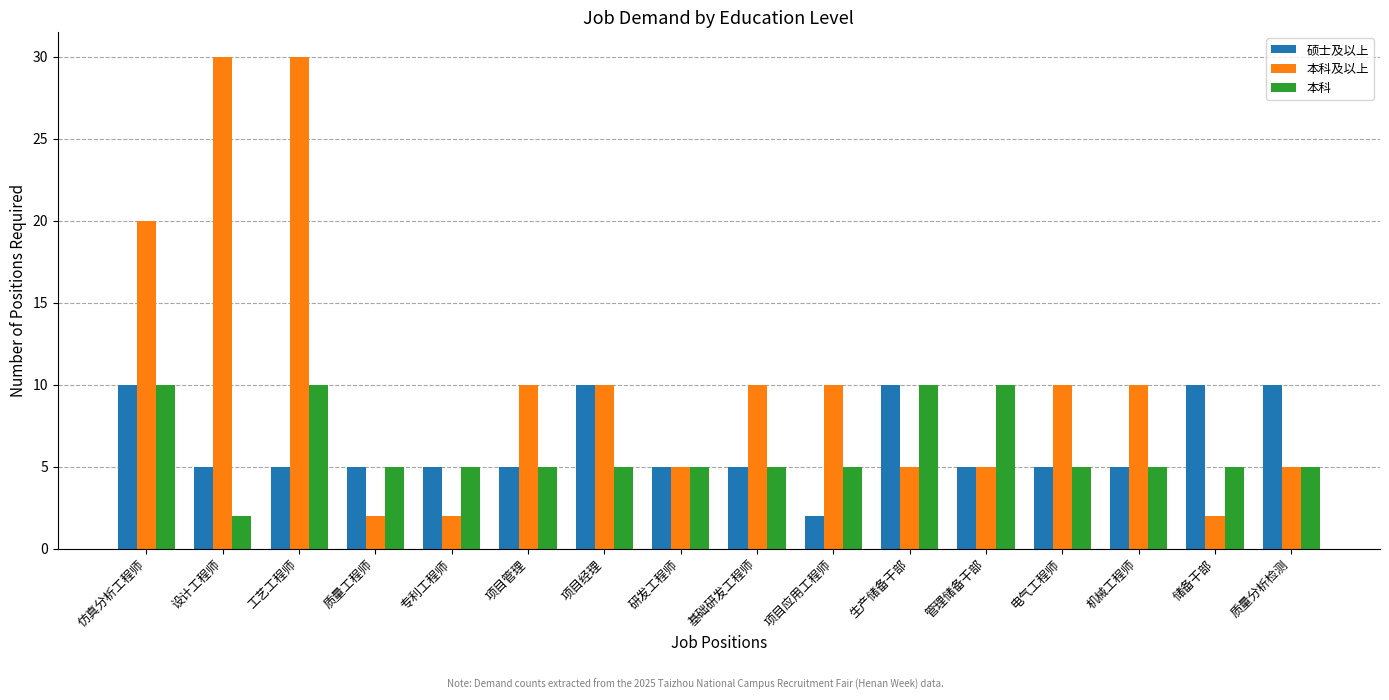

Which series changed the most between 机械工程师 and 储备干部?

本科及以上